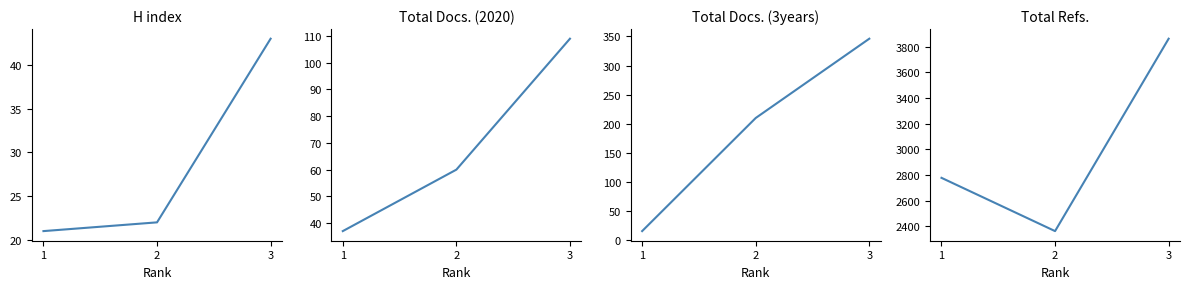

Rank the categories by H index value from highest to lowest.

3, 2, 1